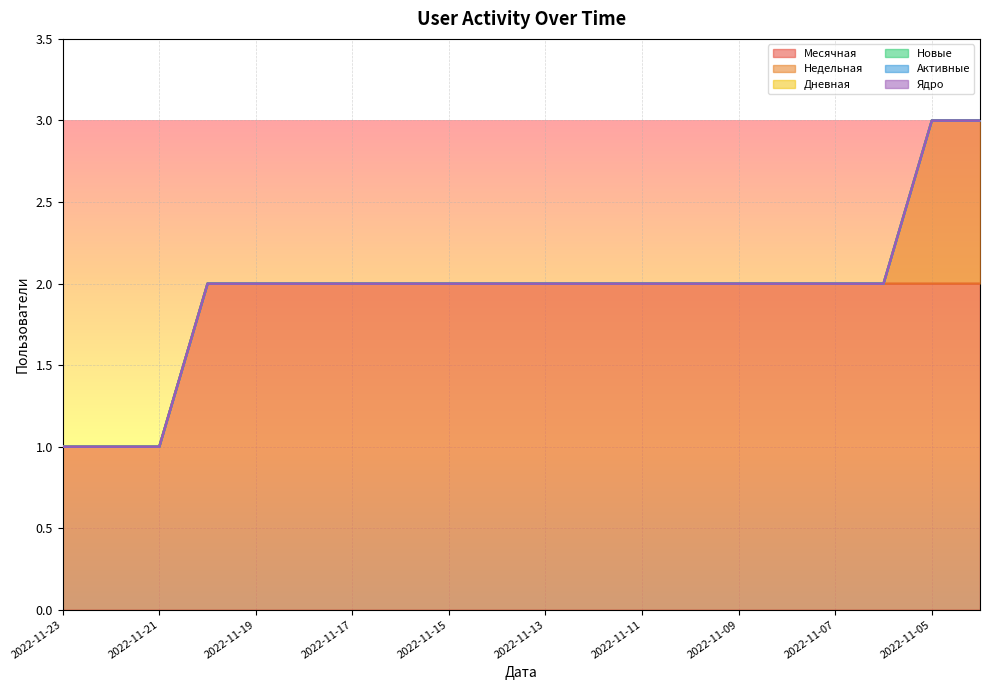

What is the total value across all series at 2022-11-13?

2